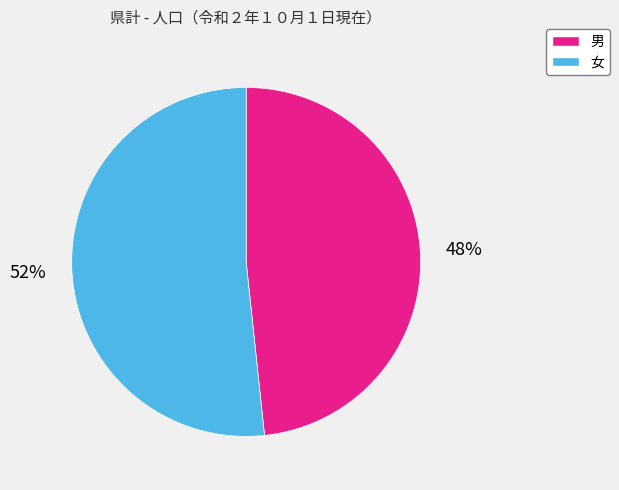

Which category accounts for the majority?

女